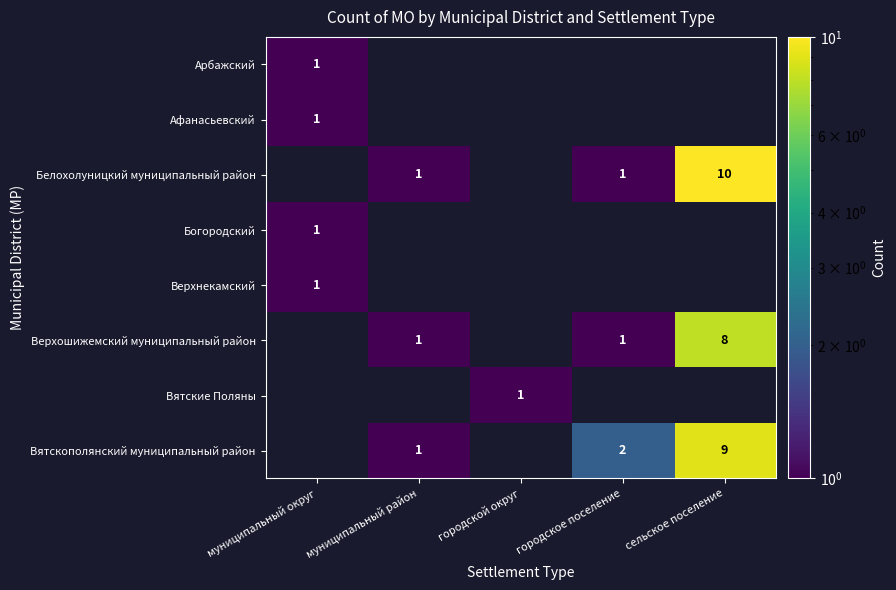

Is it true that Вятскополянский муниципальный район equals 13 at сельское поселение?

False